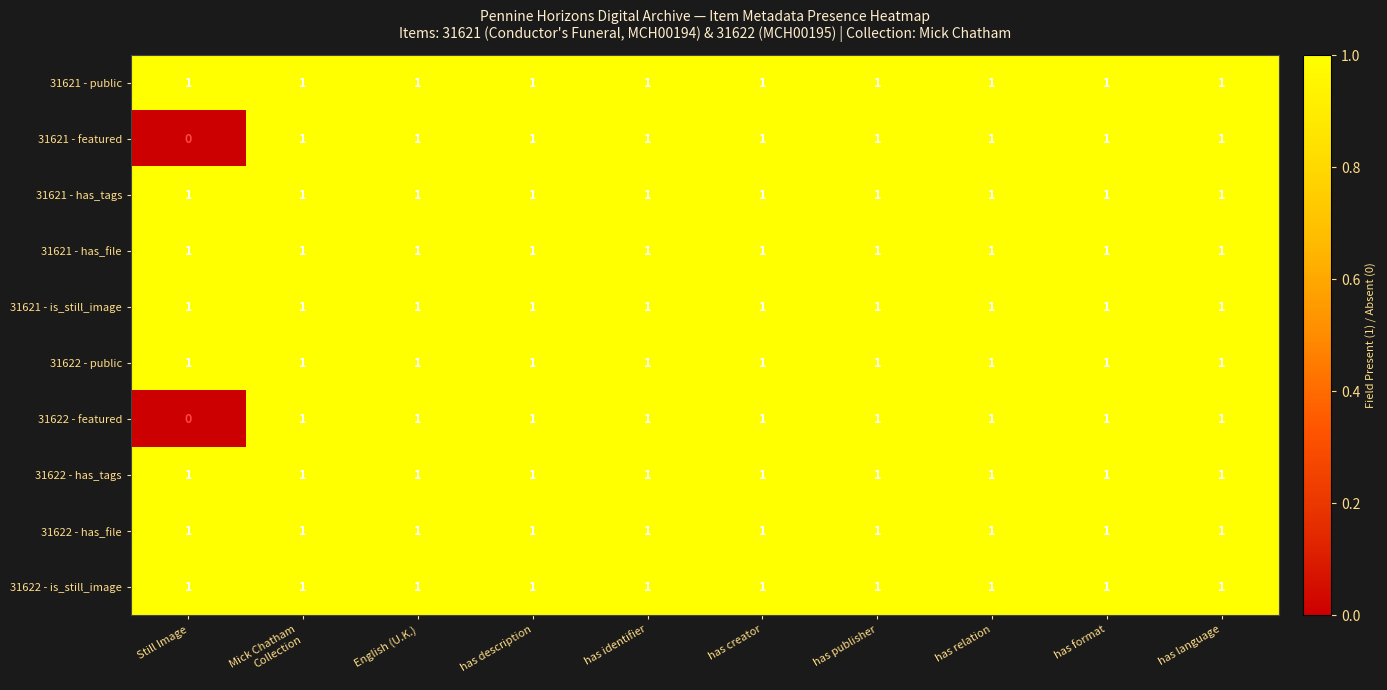

The value of 31622 - featured at English (U.K.) is 2. True or false?

False